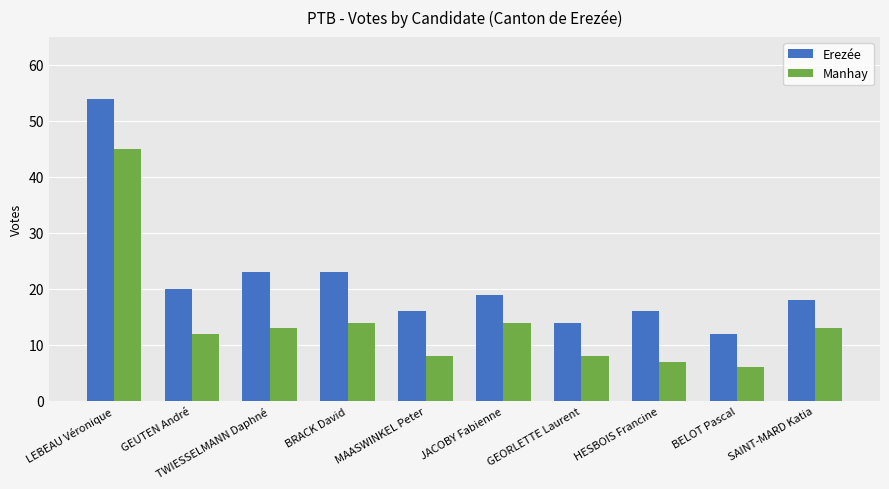

Is the value of Erezée at TWIESSELMANN Daphné greater than the value of Manhay at SAINT-MARD Katia?

Yes